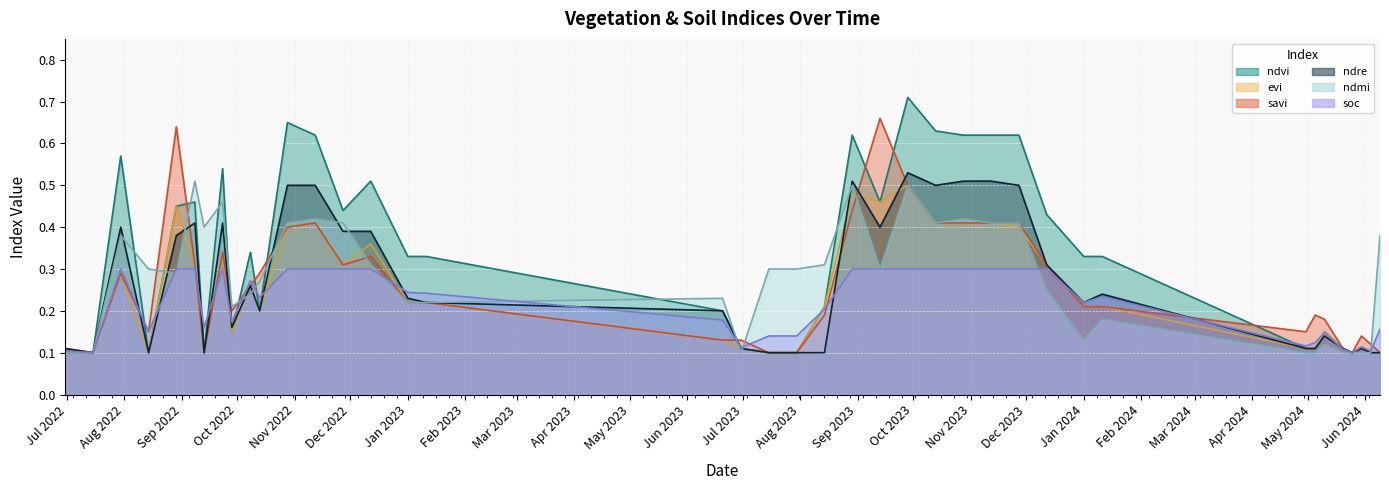

What value does the savi series have at 13-09-2022?

0.1